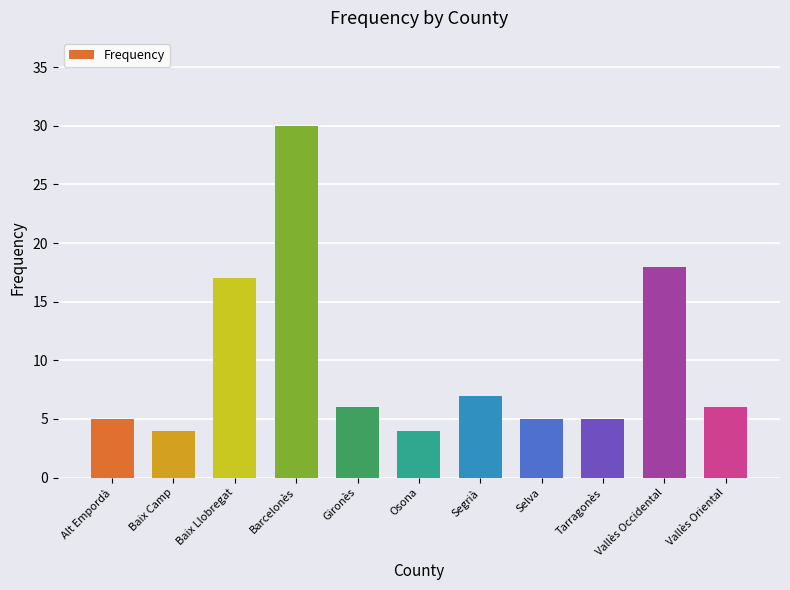

Count the number of categories in the chart.

11